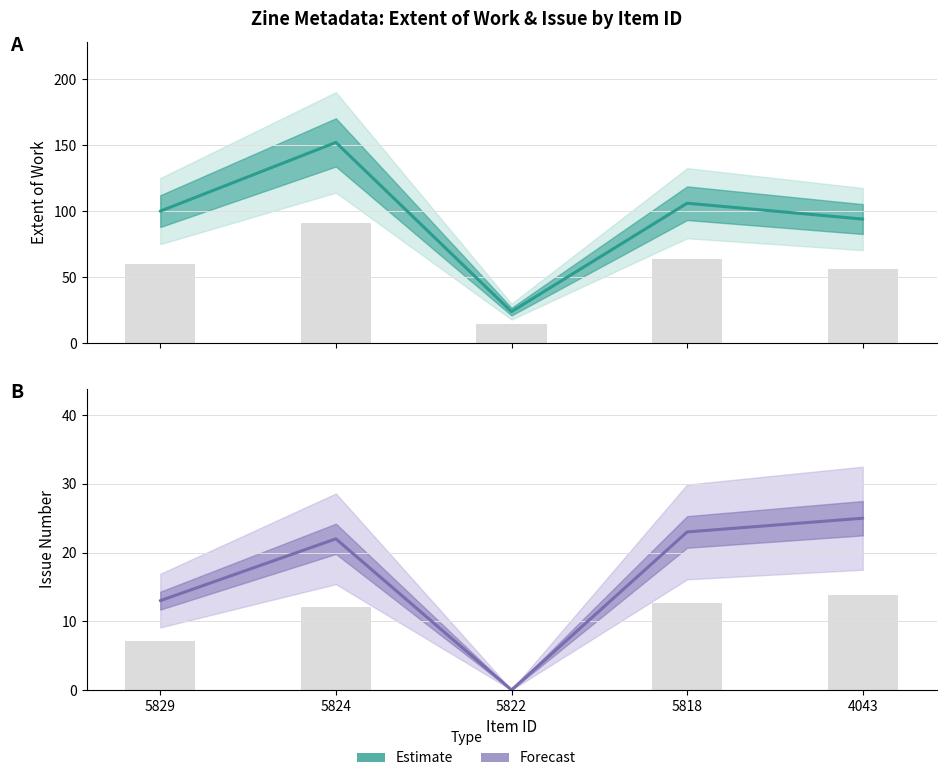

Which category has the lowest value across all series?

5822